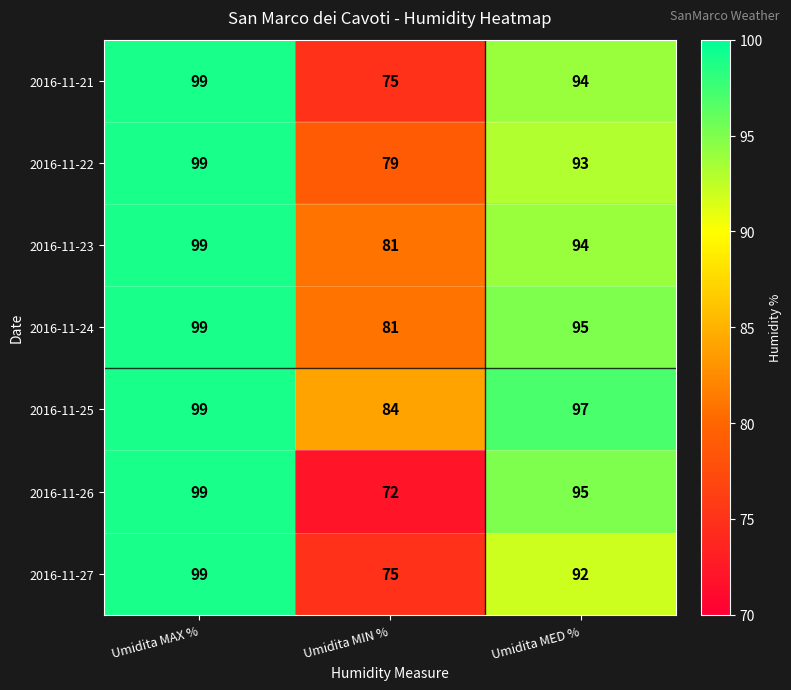

Reading left to right, transcribe all the data shown in this chart.

2016-11-21: 99	75	94
2016-11-22: 99	79	93
2016-11-23: 99	81	94
2016-11-24: 99	81	95
2016-11-25: 99	84	97
2016-11-26: 99	72	95
2016-11-27: 99	75	92